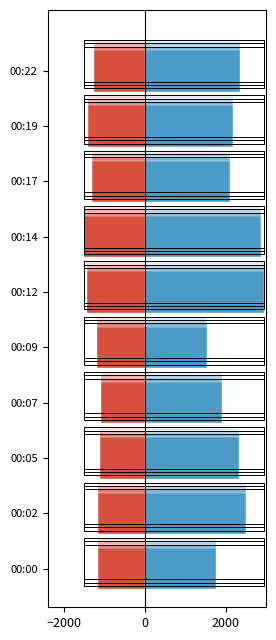

How many data points in SDS_P2 are above -1167?

4